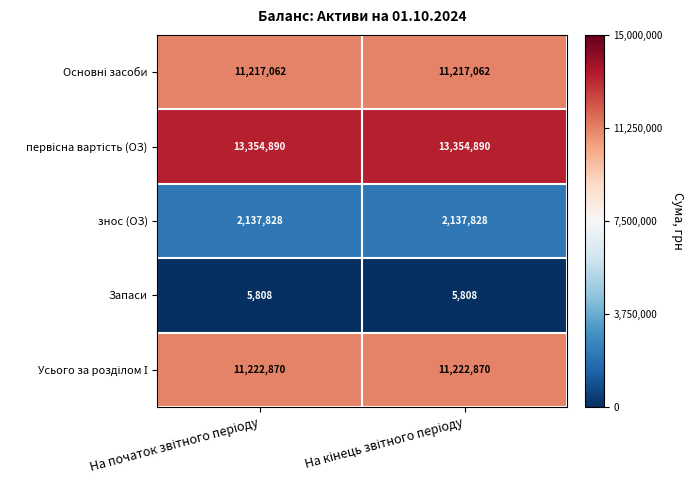

What is the sum of all Запаси values?

11616